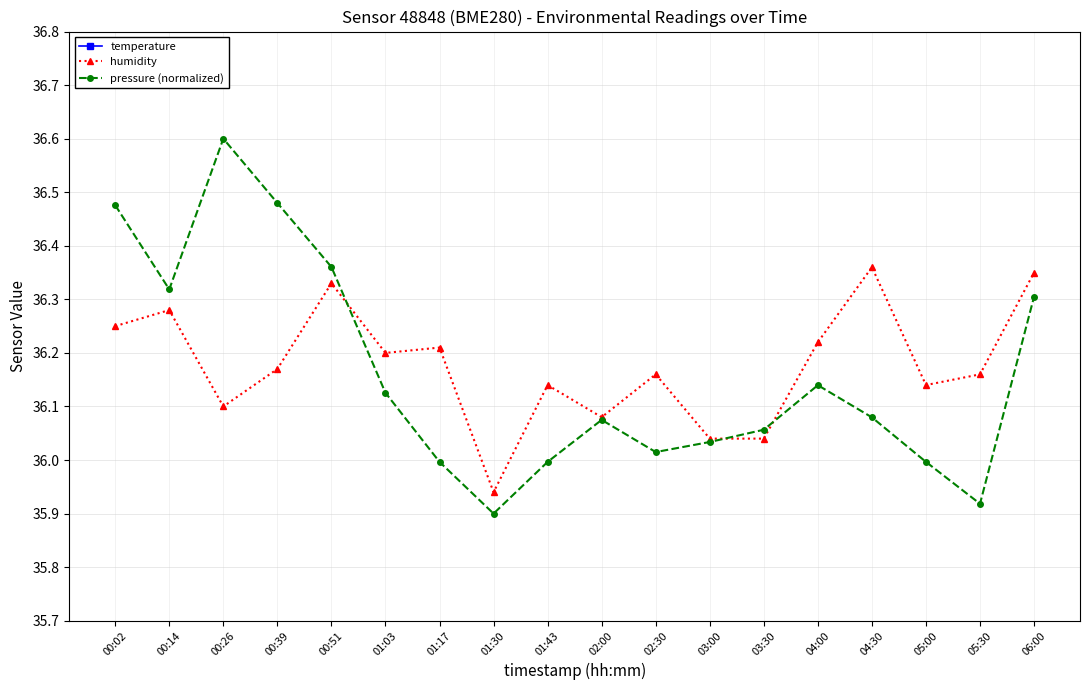

How many data points does each series have?

18